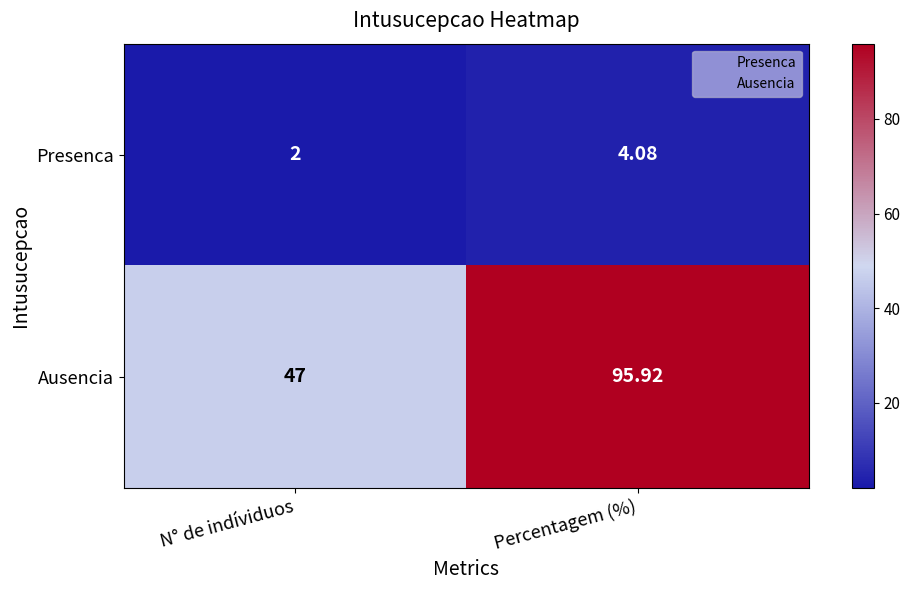

At which category does the chart reach its minimum across all series?

N° de indíviduos